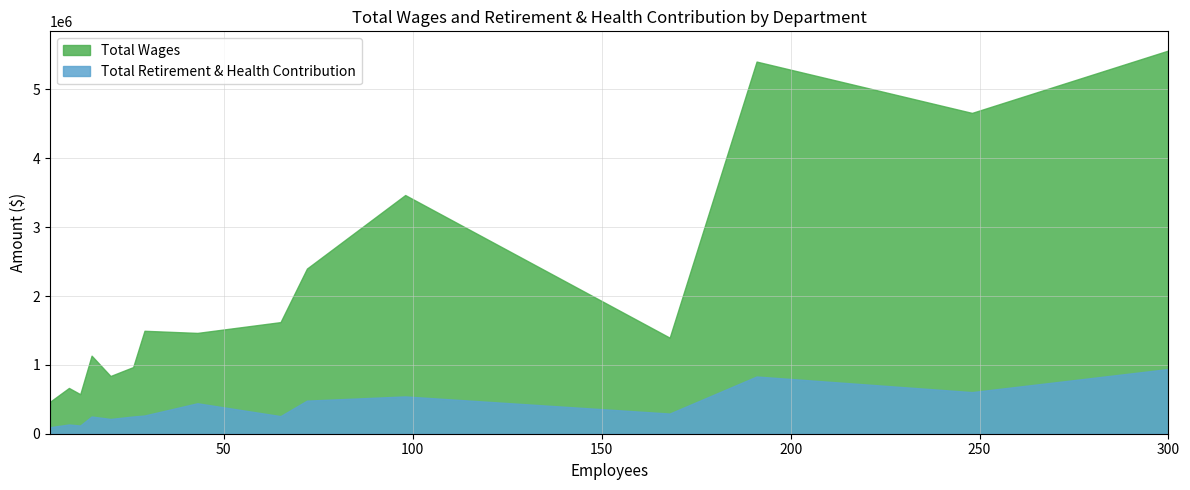

True or false: Total Retirement & Health Contribution has a value of 541719 at Mvc Academic Programs Math & Science.

True